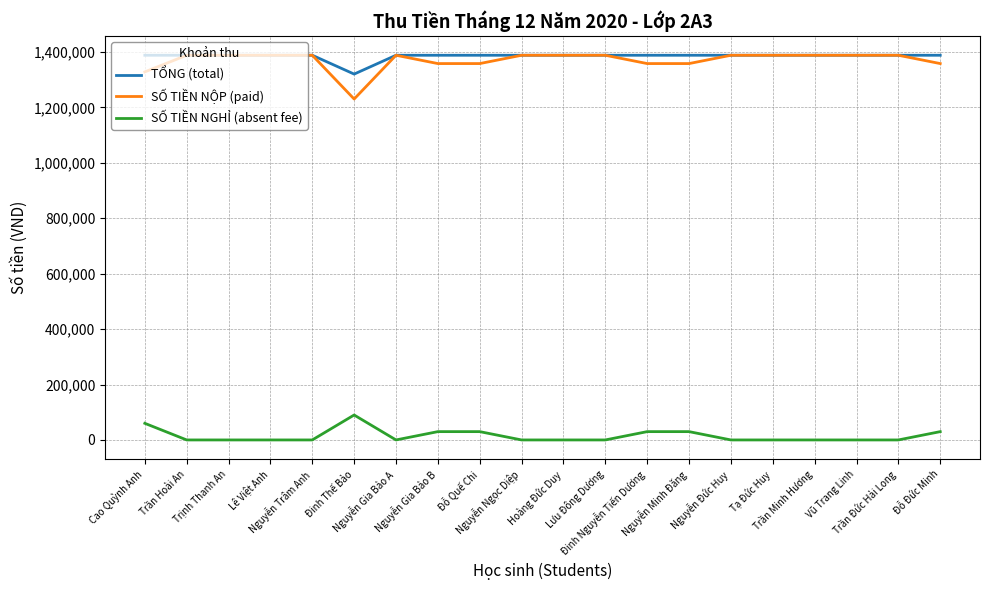

What is the difference between the second highest and minimum values in the SỐ TIỀN NỘP (paid) series?

157942